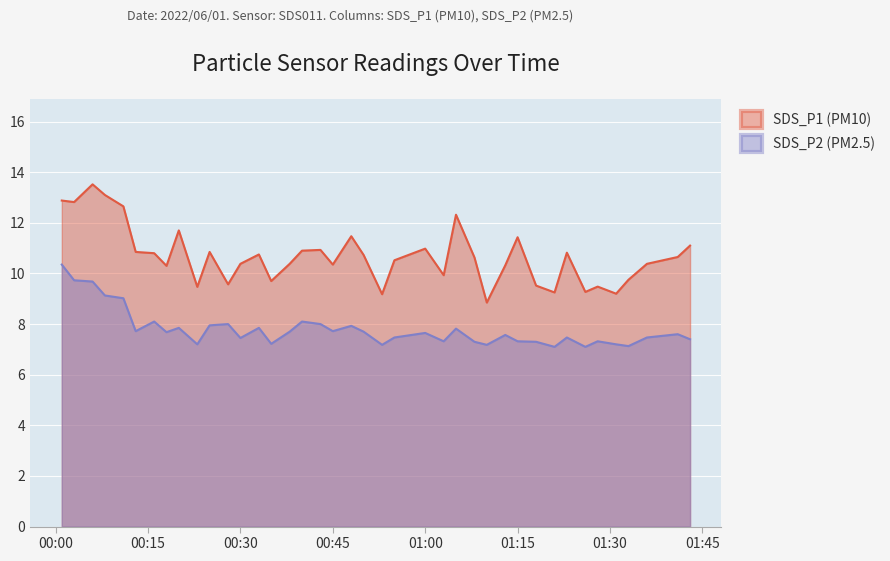

Which label corresponds to the largest value in the chart?

2022/06/01 00:06